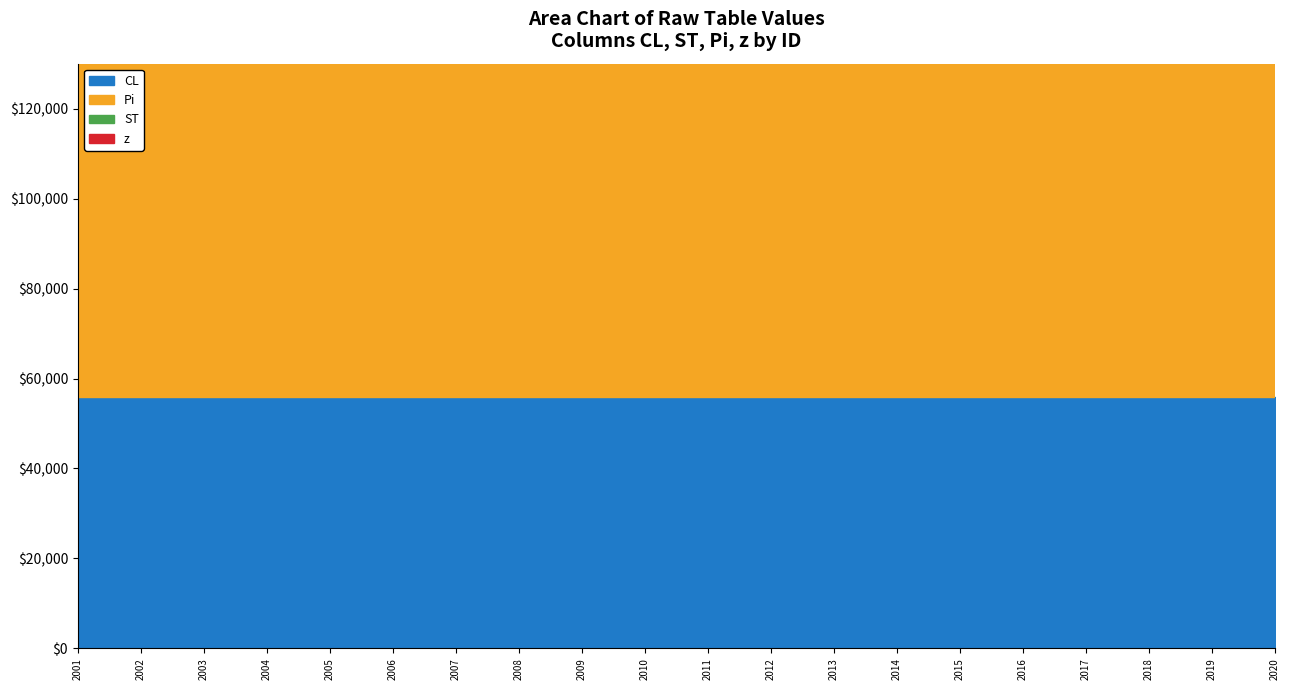

Between 2010 and 2020, which is larger?

2010